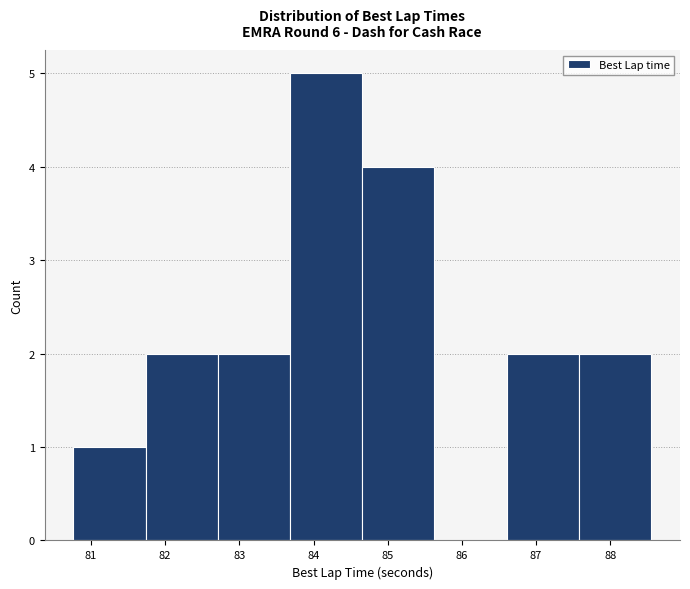

Reading left to right, list every bar in this chart as the range it spans on the x-axis followed by its height. Neither the bar edges nor the heights are printed on the chart, so give them approximately, as read against the axes.

80.8 to 81.7: 1
81.7 to 82.7: 2
82.7 to 83.7: 2
83.7 to 84.7: 5
84.7 to 85.6: 4
85.6 to 86.6: 0
86.6 to 87.6: 2
87.6 to 88.6: 2